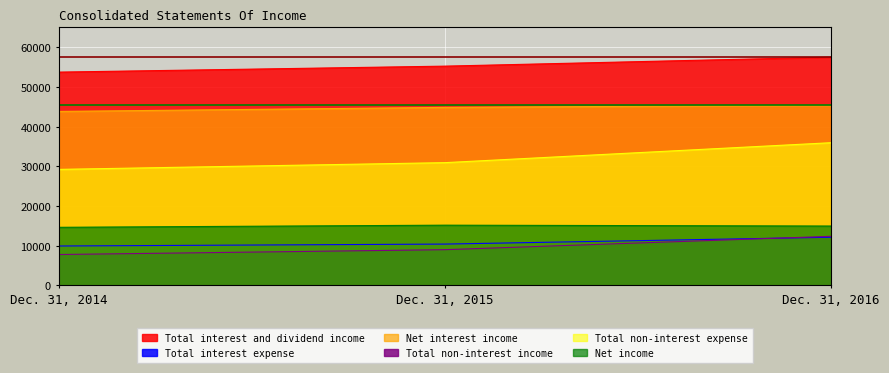

Does the chart display data point markers on the line(s)?

No